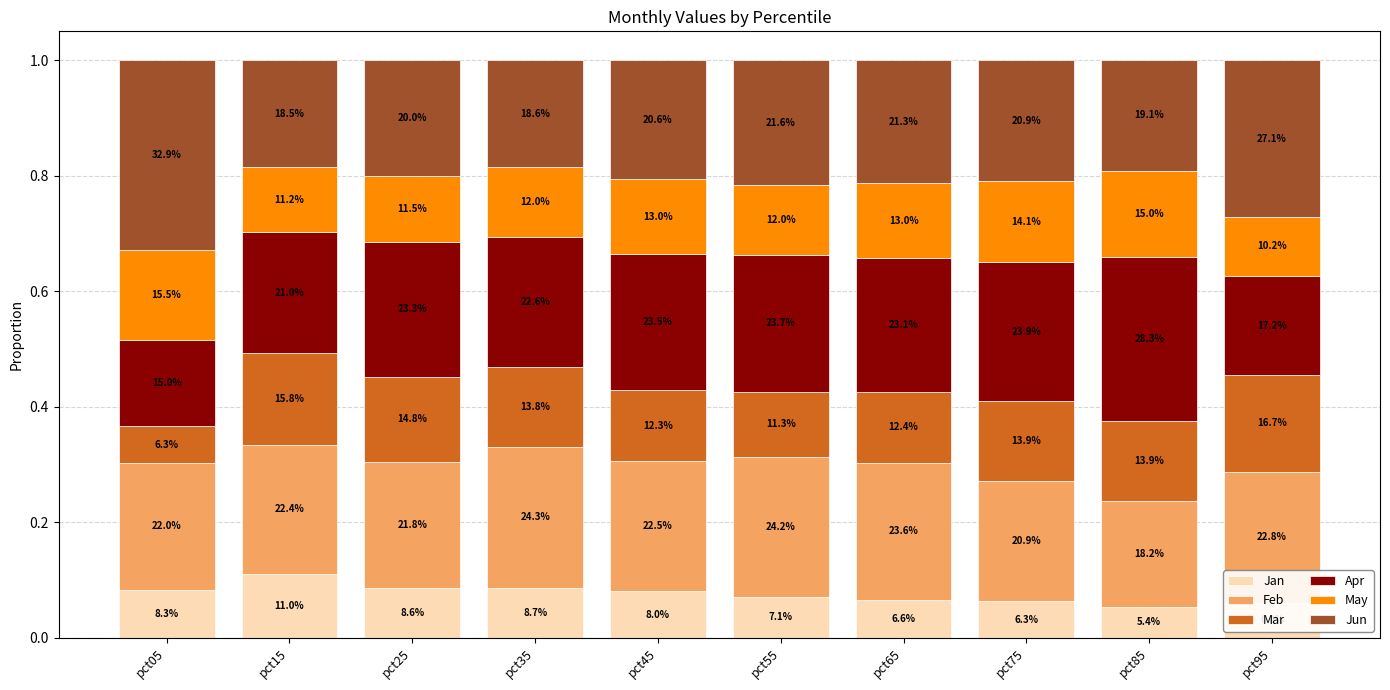

True or false: Mar has a value of 0.2 at pct95.

False